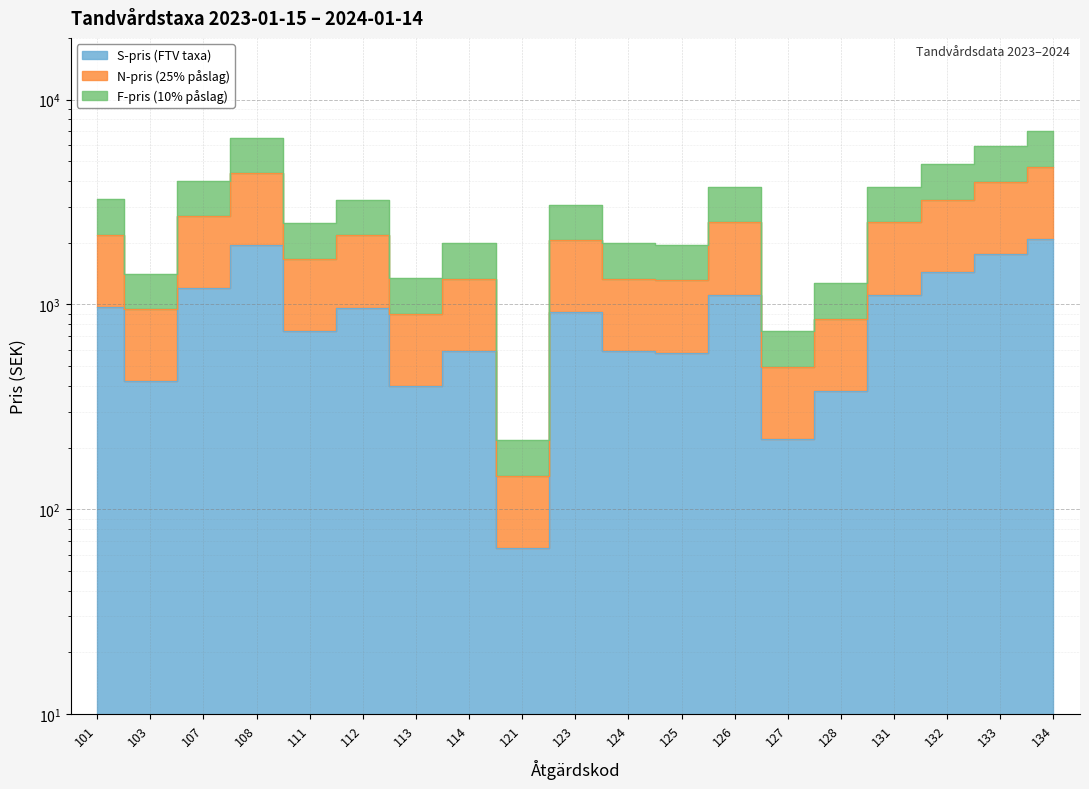

Is it true that F-pris (10% påslag) equals 218 at 121?

True